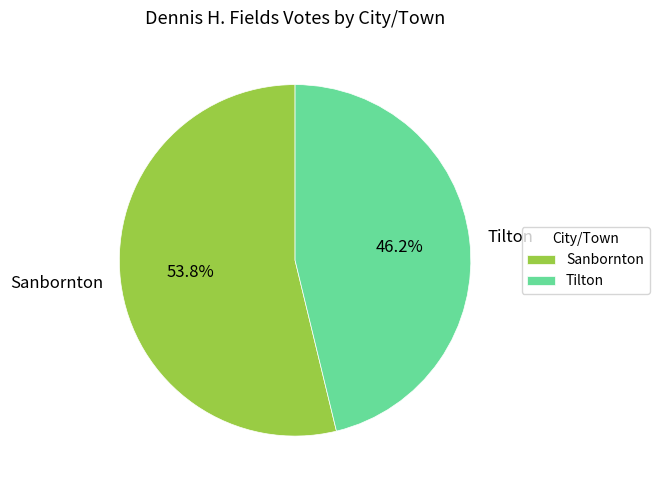

True or false: Sanbornton accounts for 48% of the total.

False